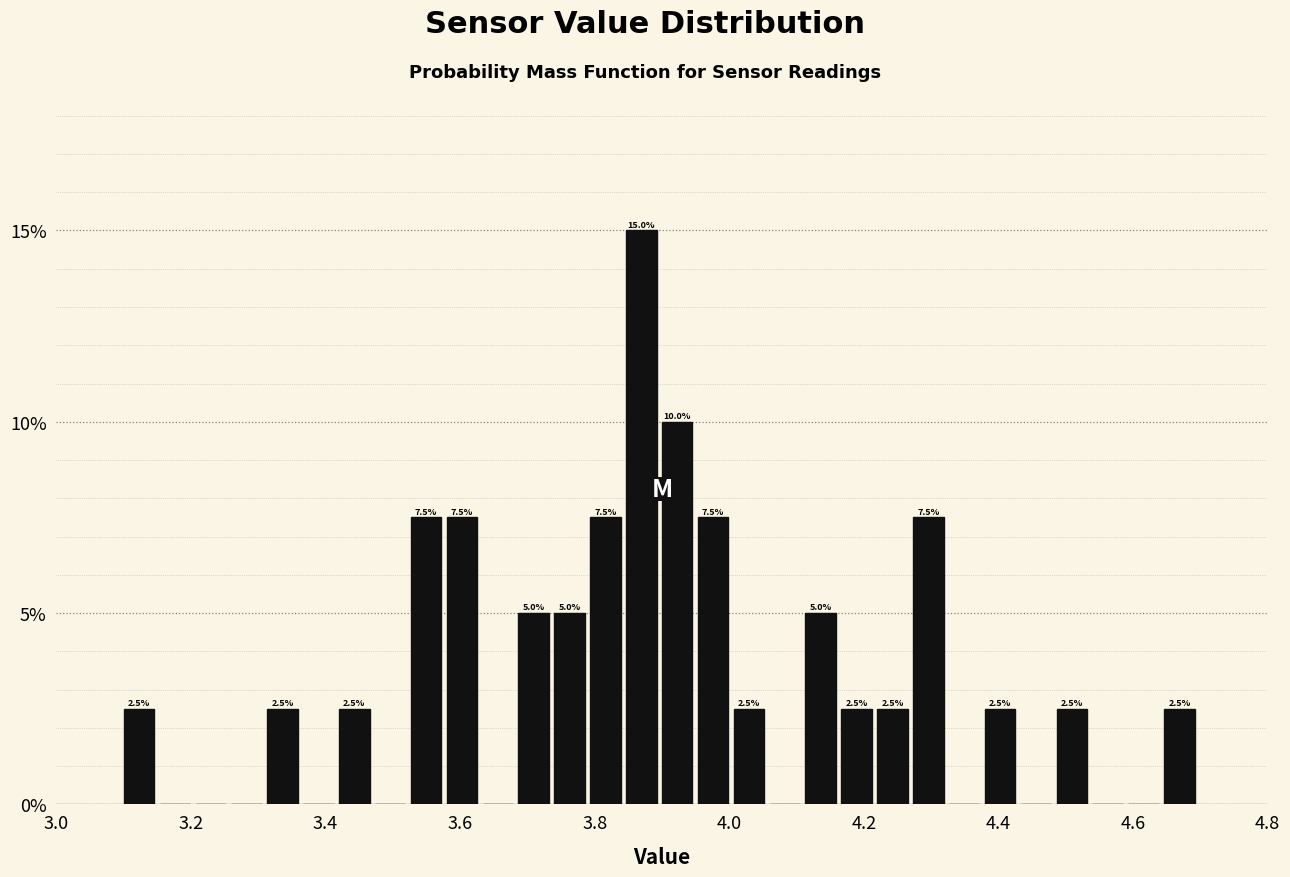

Around what value on the x-axis is the tallest bar? Give the approximate position of its centre, as read against the axis.

3.86